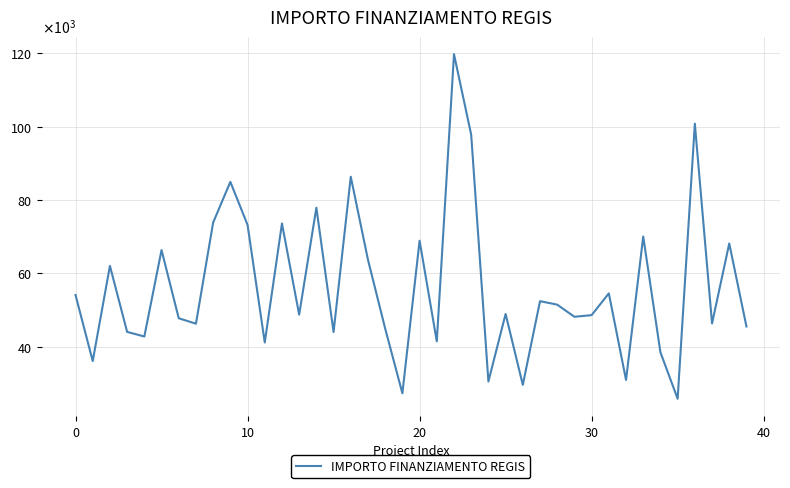

What is the maximum value shown in the chart?

119783.4